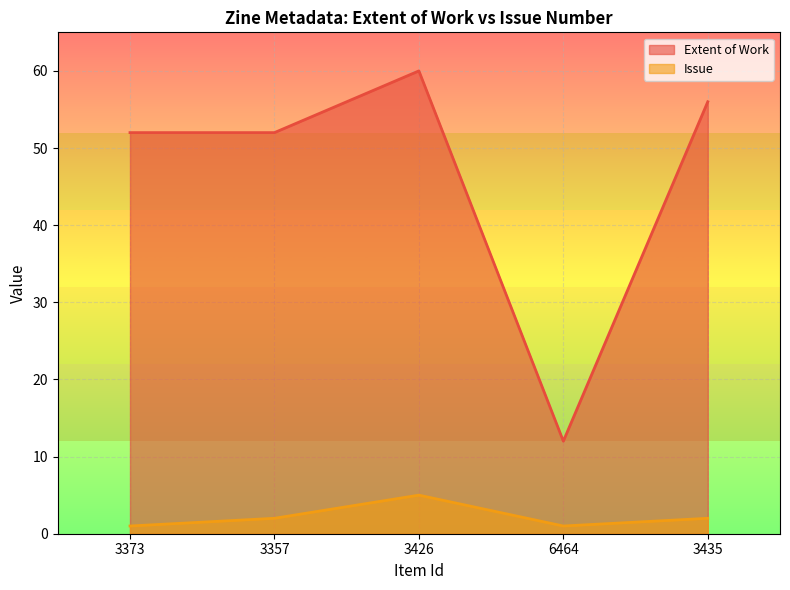

True or false: Extent of Work has more than 0 points higher than both neighbors.

True